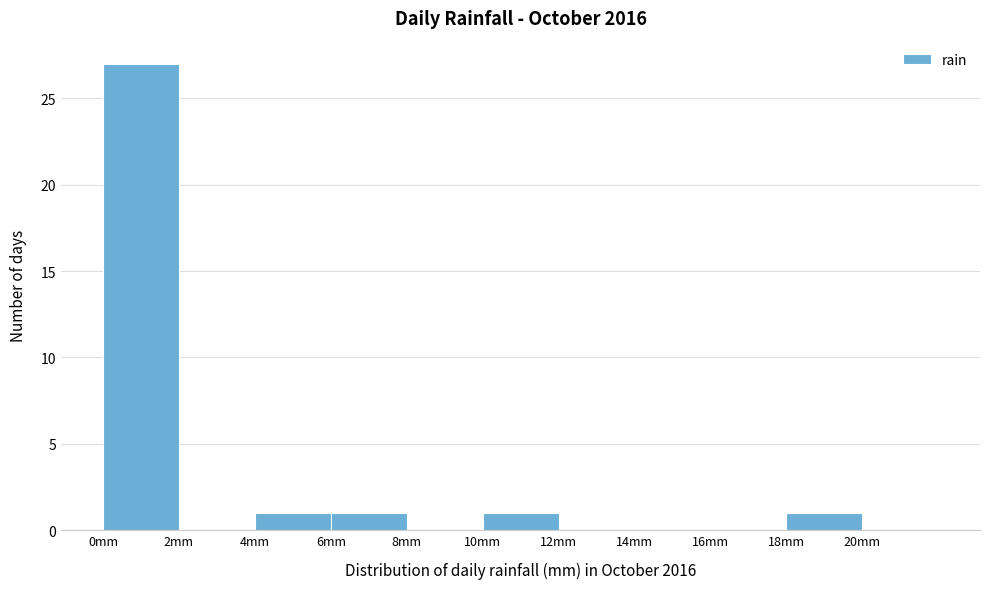

Over which range of the x-axis is the bar tallest?

0 to 2